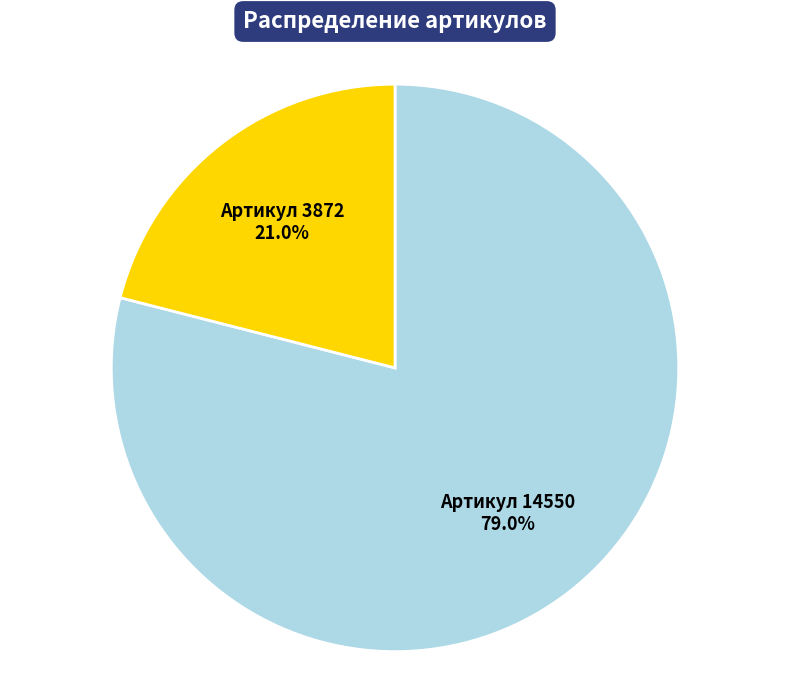

Is there any slice that represents more than half of the pie?

Yes